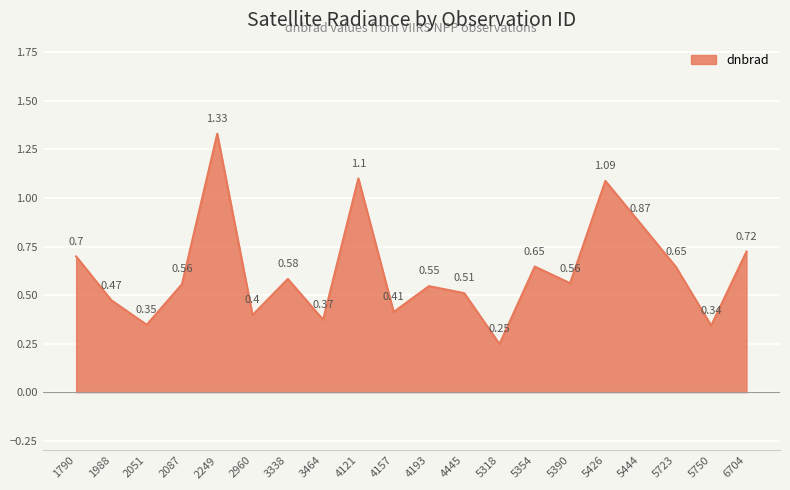

Which has a higher value, 2051 or 5750?

2051